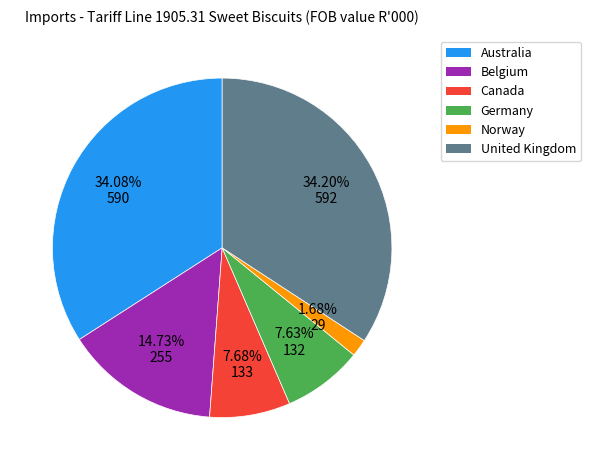

What is the smallest slice in the pie chart?

Norway